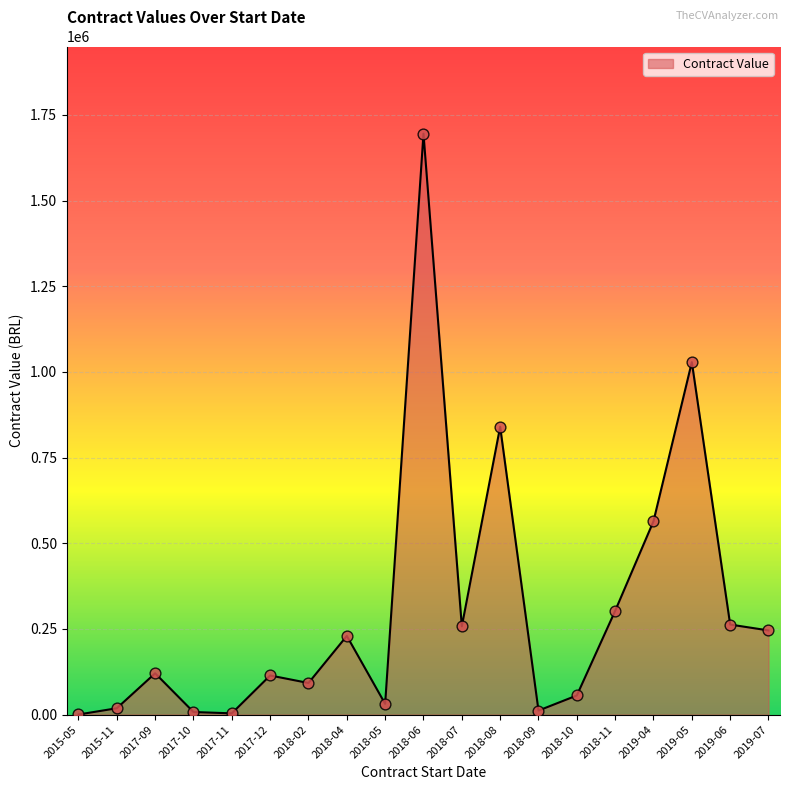

Between 2019-06 and 2019-04, which is larger?

2019-04